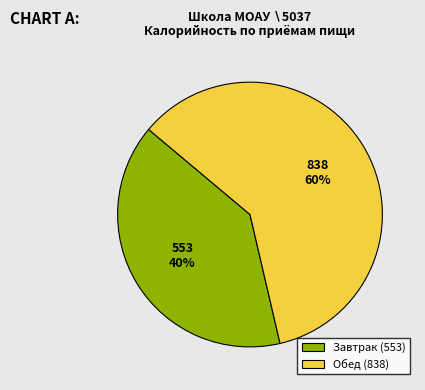

What is the smallest slice in the pie chart?

Завтрак